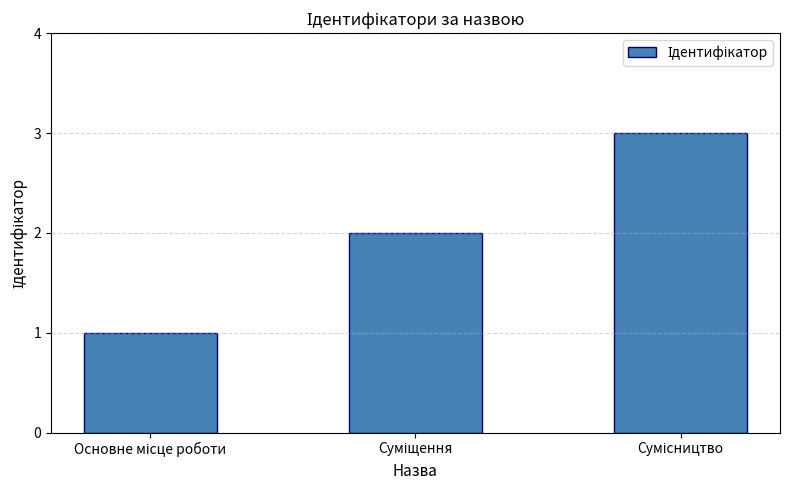

What is the maximum value shown in the chart?

3